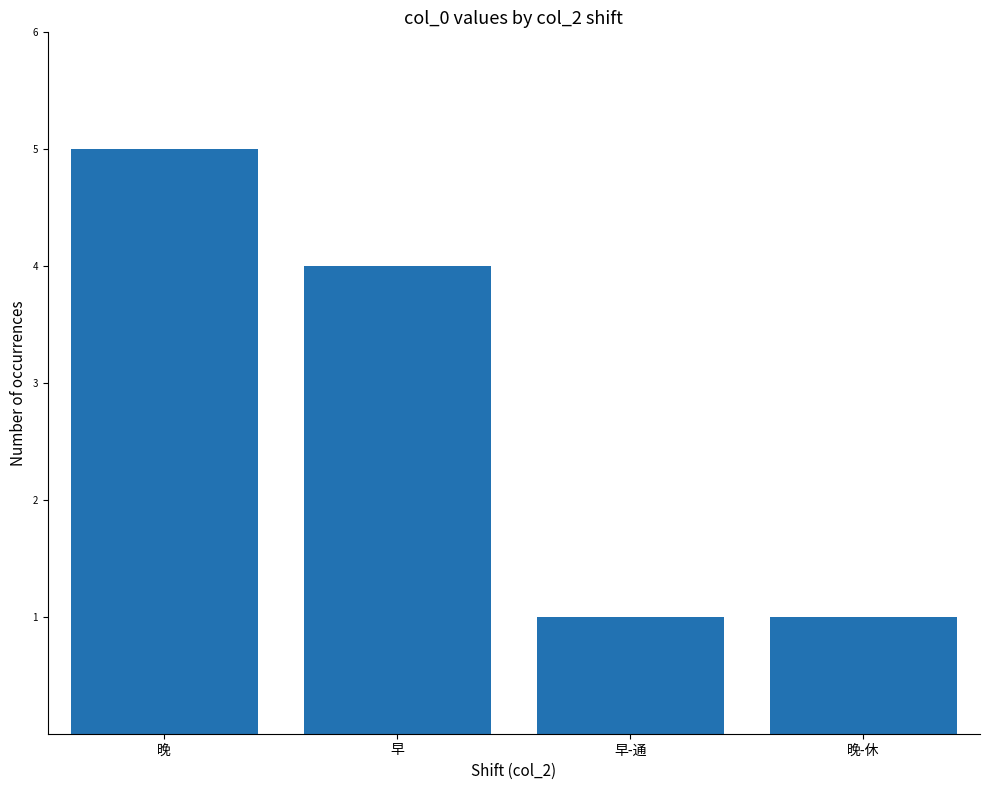

What is the greatest value displayed?

5